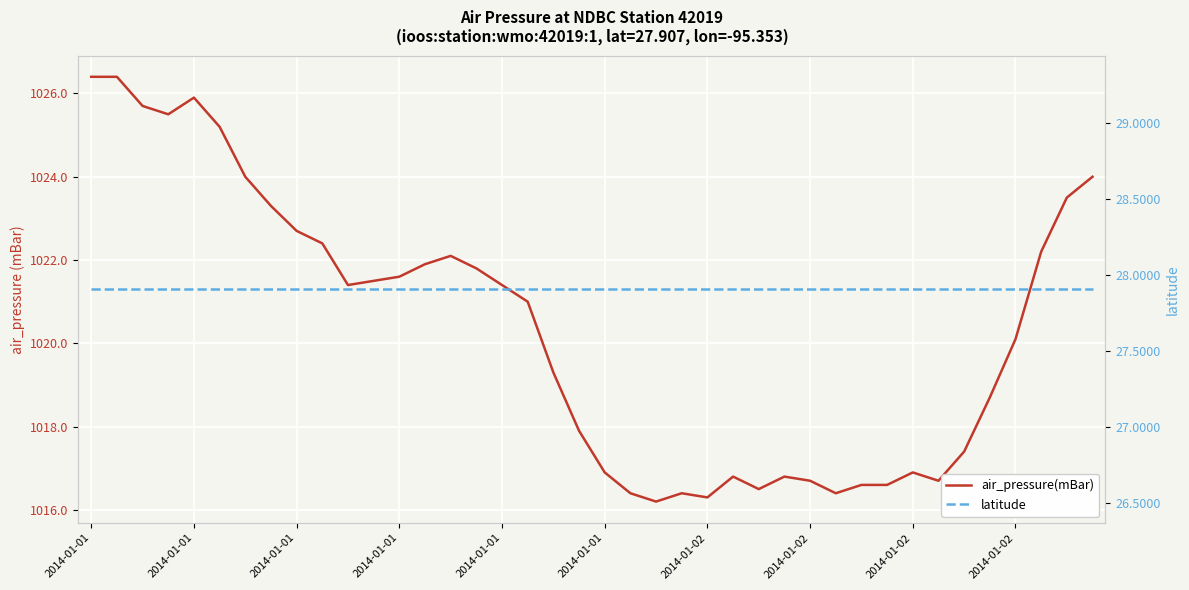

What is the approximate value of air_pressure(mBar) at 2014-01-01?

1025.9